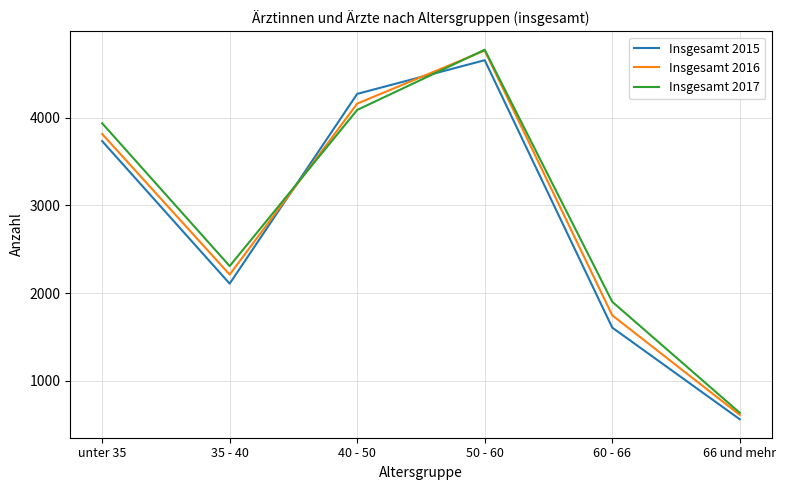

The Insgesamt 2016 series shows 950 at 40 - 50. True or false?

False